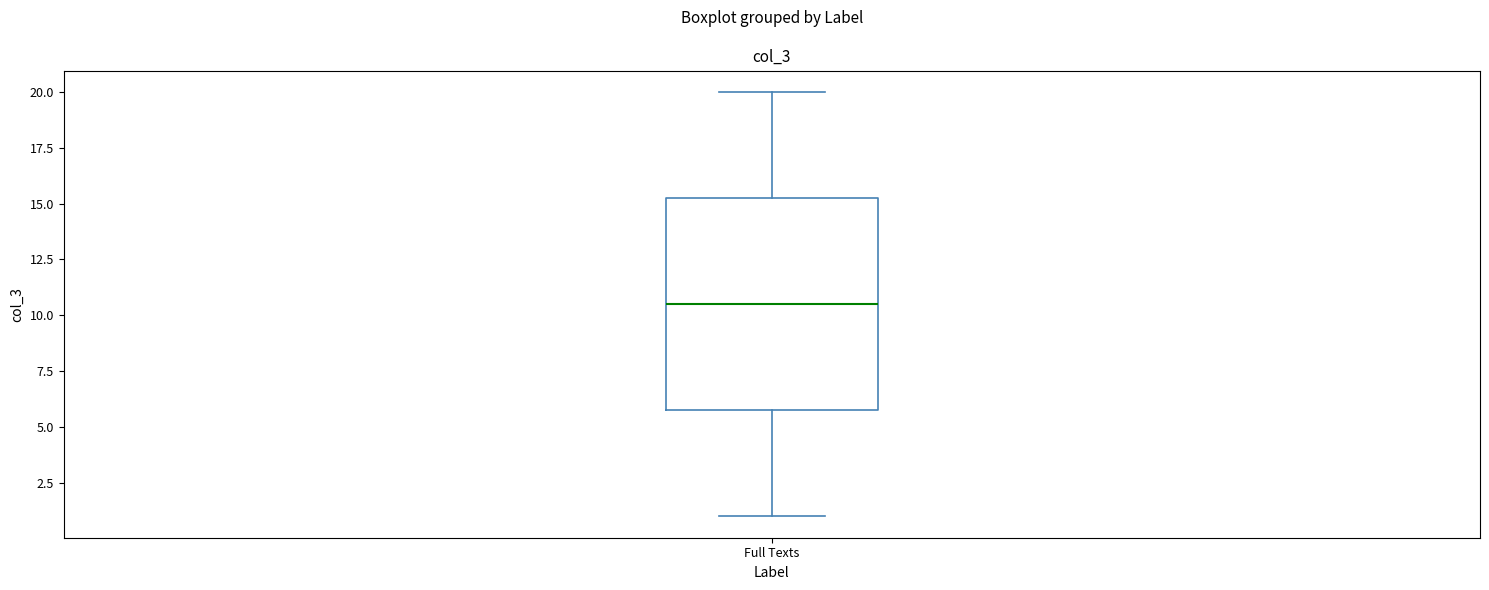

Where is the lower edge of the box for Full Texts on the y-axis? The values are not printed on the chart, so give them approximately, as read against the axis.

6.0